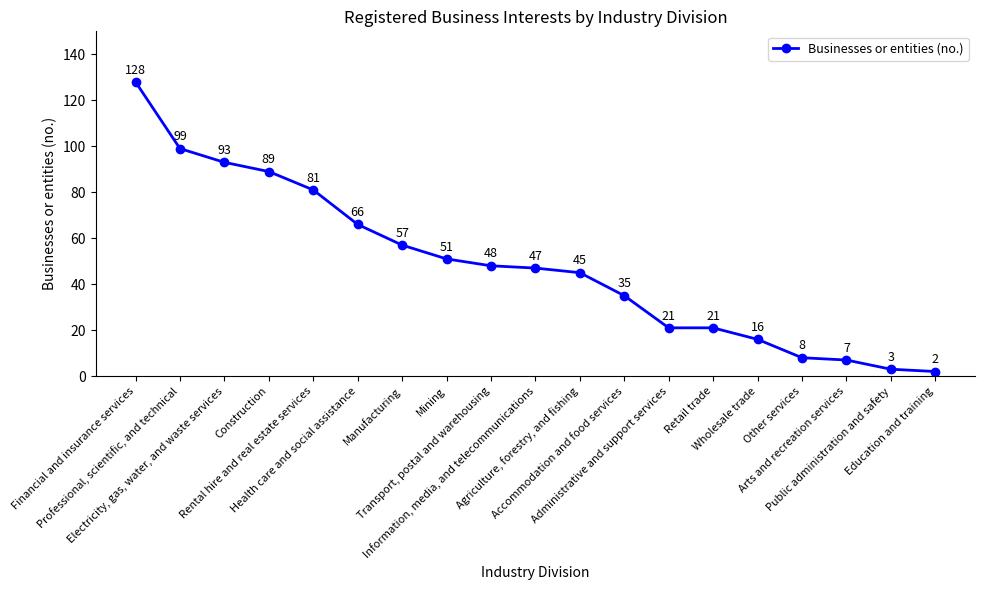

What is the ratio of the value at Manufacturing to the value at Accommodation and food services?

1.6